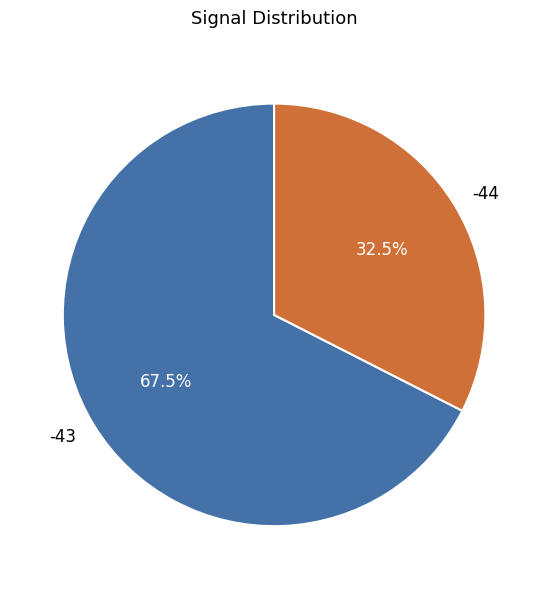

Does -43 represent more than half of the total?

Yes